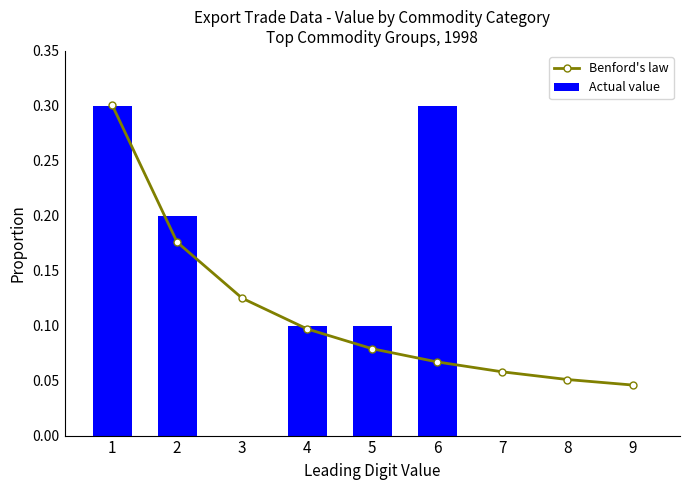

List the series in order of their peak value, highest first.

Benford's law, Actual value